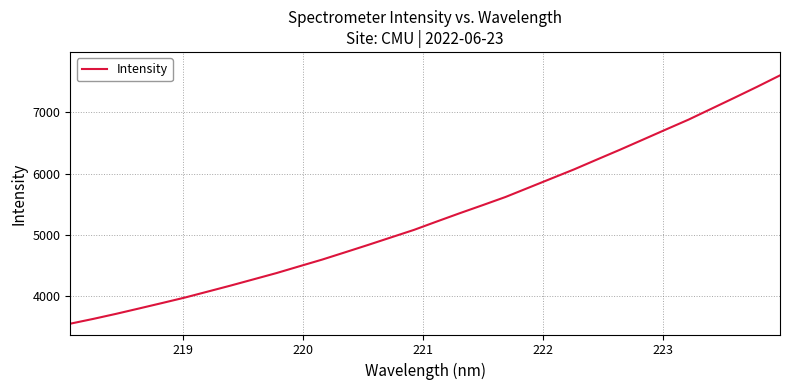

What is the difference between the maximum and minimum values?

4063.6